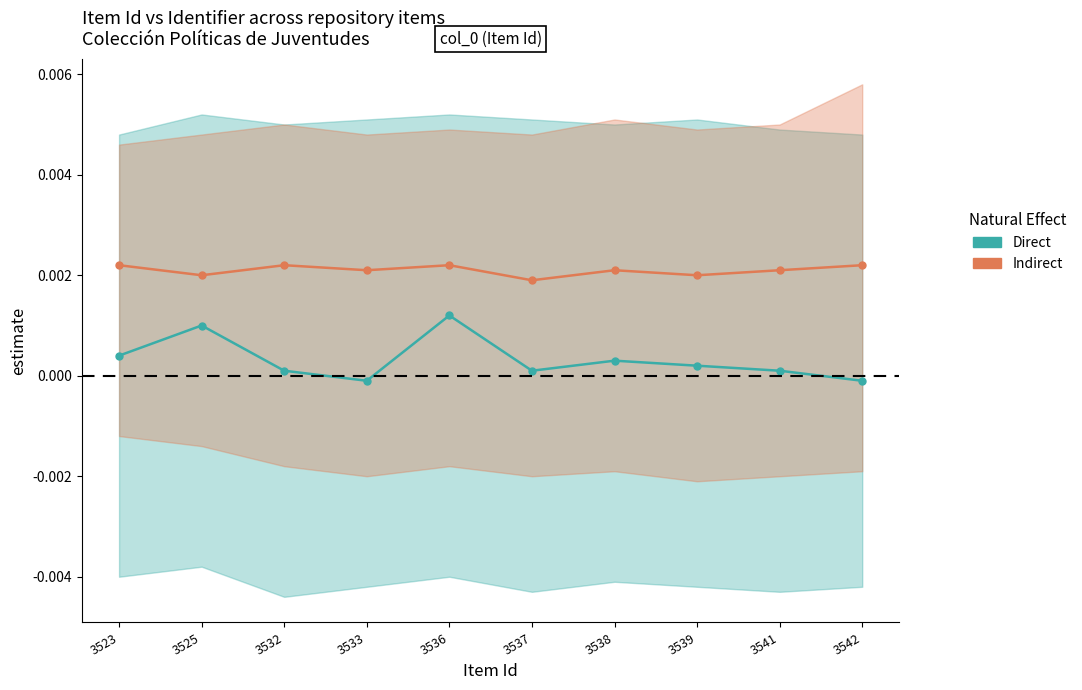

The value of Direct at 3532 is 0.0. True or false?

True